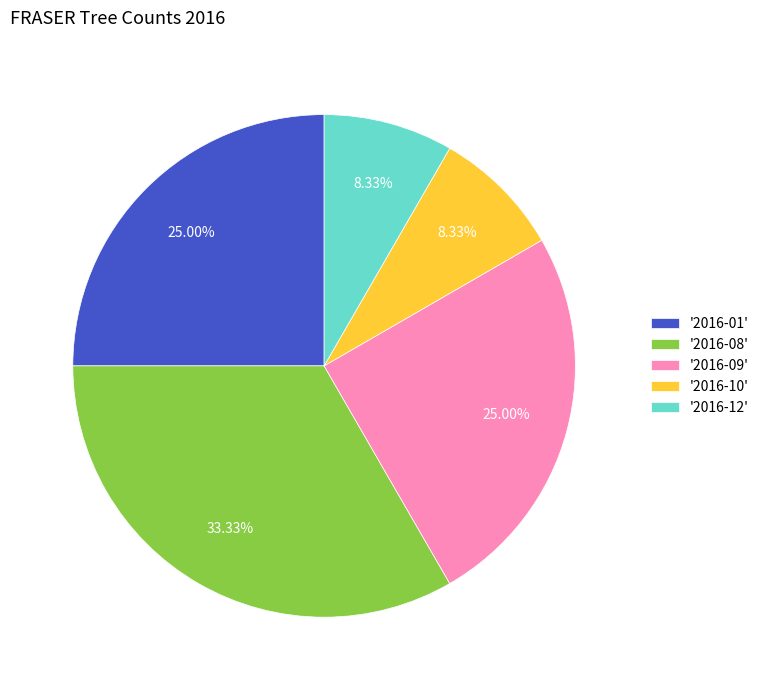

Combined, do '2016-12' and '2016-10' account for over 50%?

No